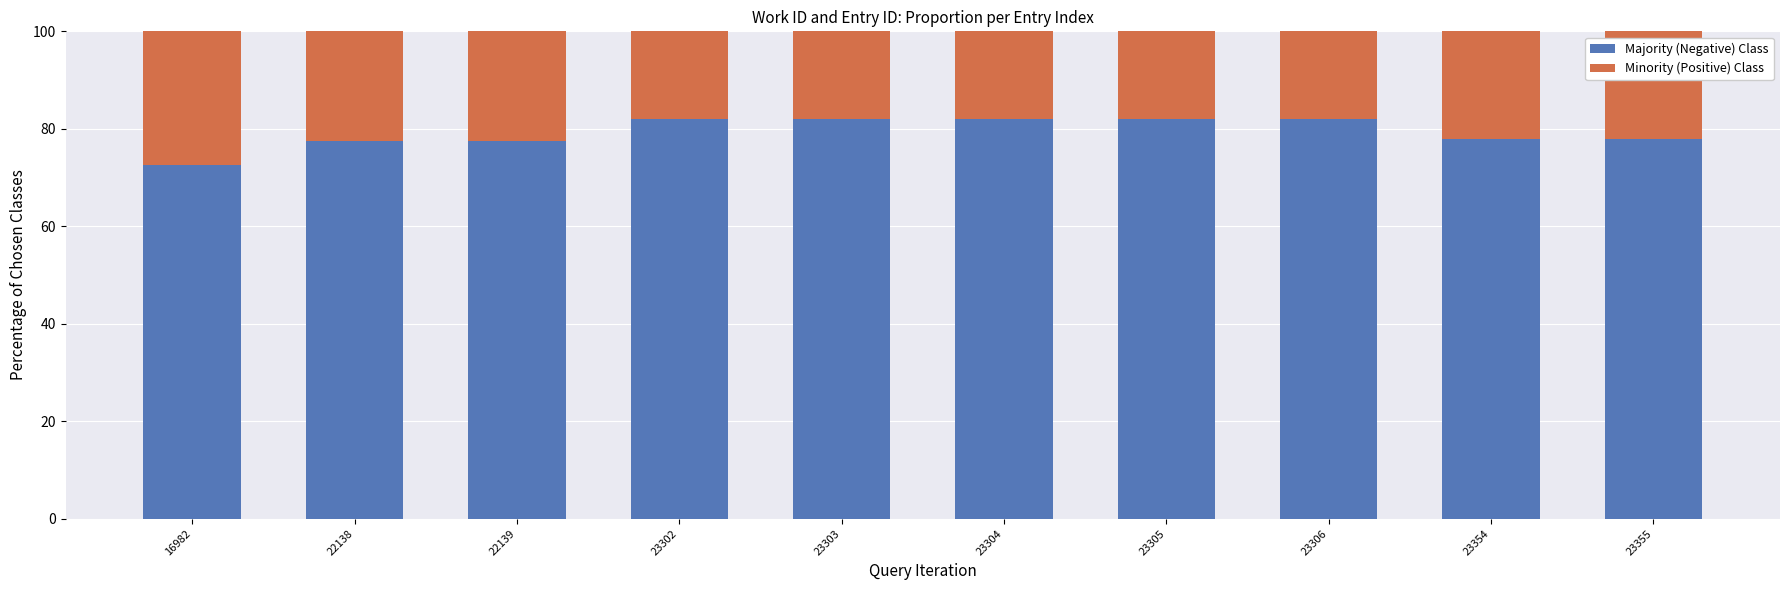

What is the average value of the Majority (Negative) Class series?

79.3